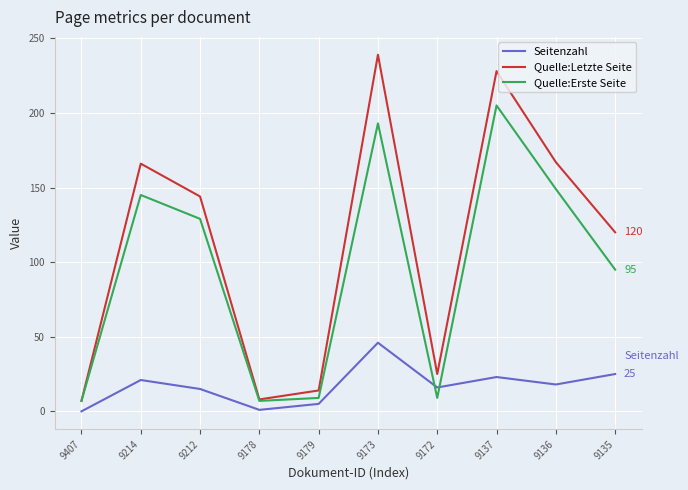

Is this an area chart (filled region under the line)?

No